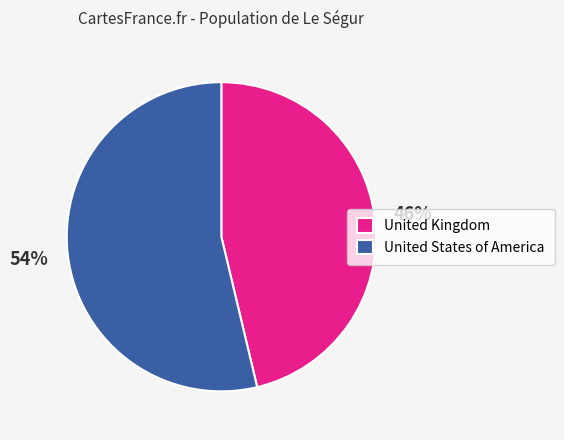

Approximately how many times larger is the value at United Kingdom compared to United States of America?

0.9